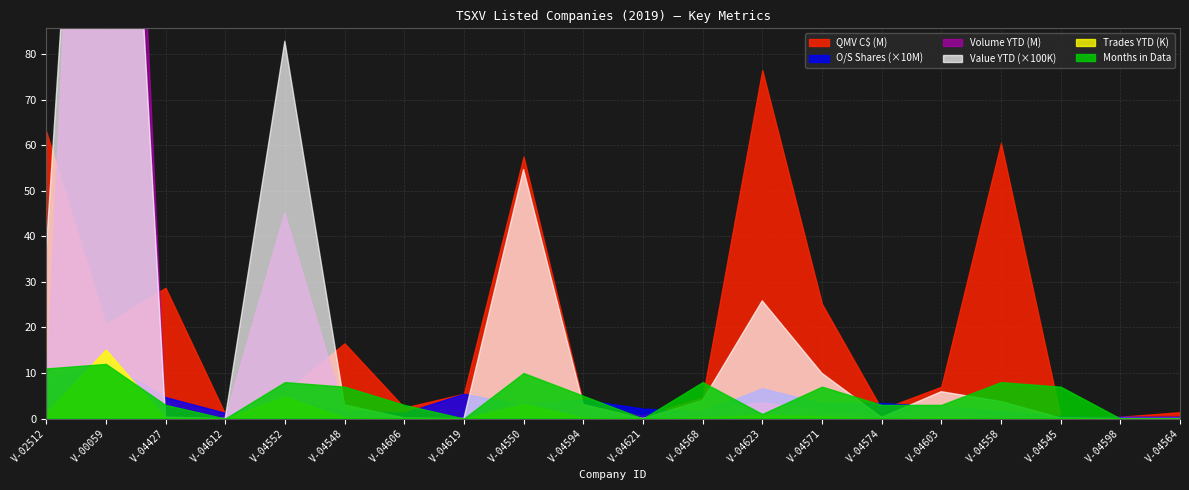

How many intersections are there between Value YTD and QMV (C$)?

4